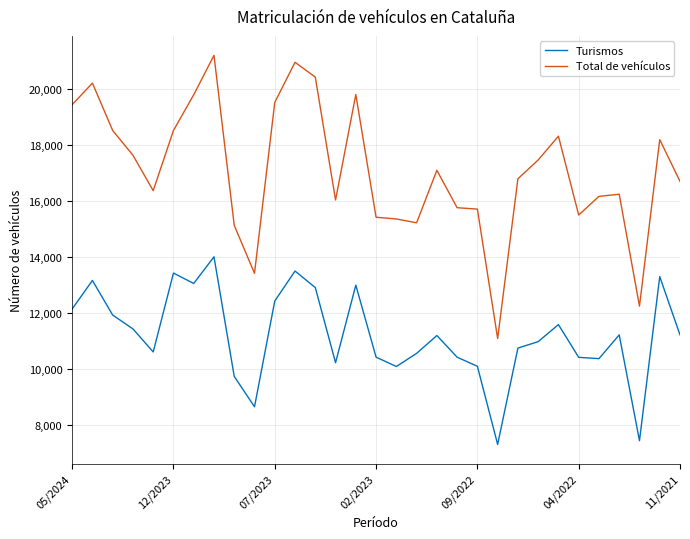

Which series has the largest total across all categories?

Total de vehículos